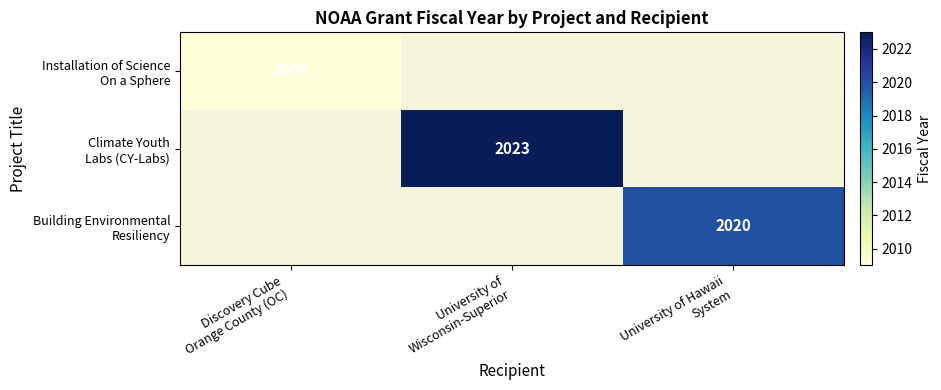

What is the minimum value shown in the chart?

2009.0